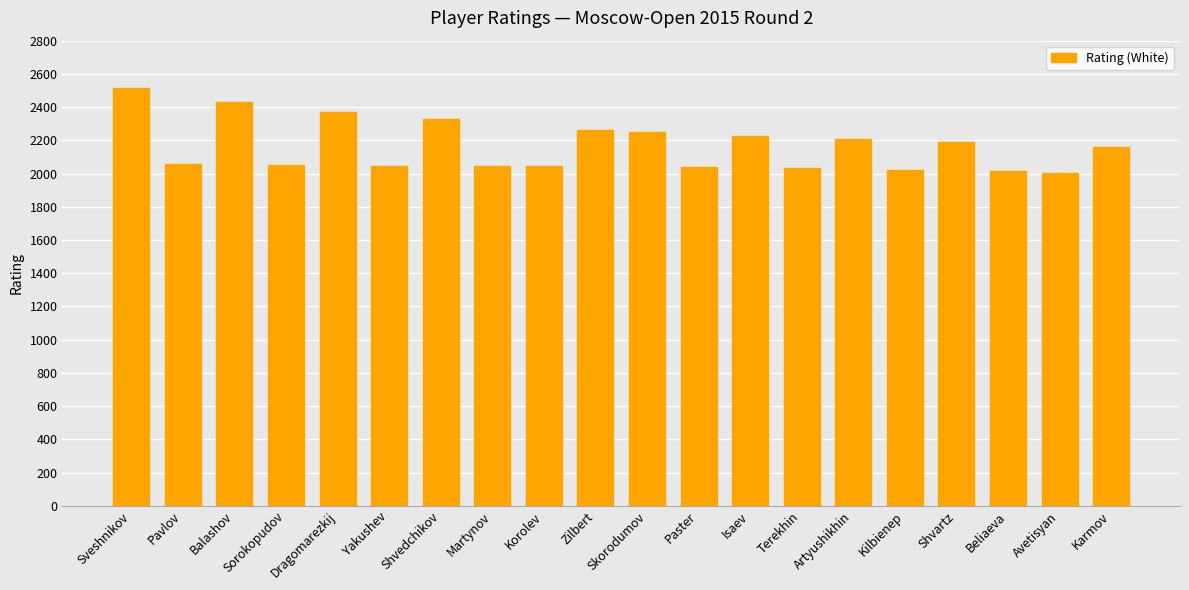

Which category has the highest value across all series?

Sveshnikov